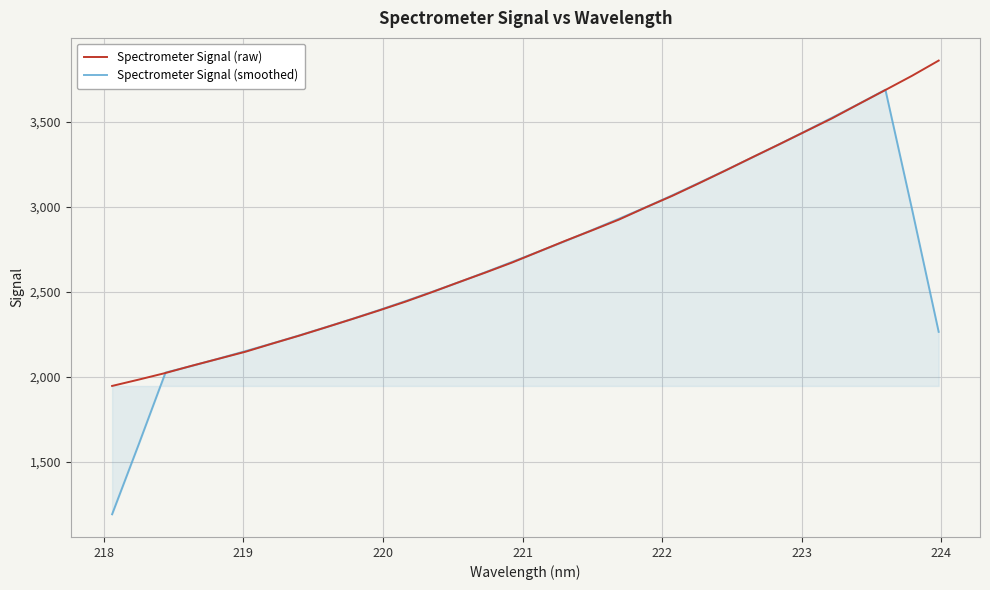

List the series in order of their peak value, lowest first.

Spectrometer Signal (smoothed), Spectrometer Signal (raw)